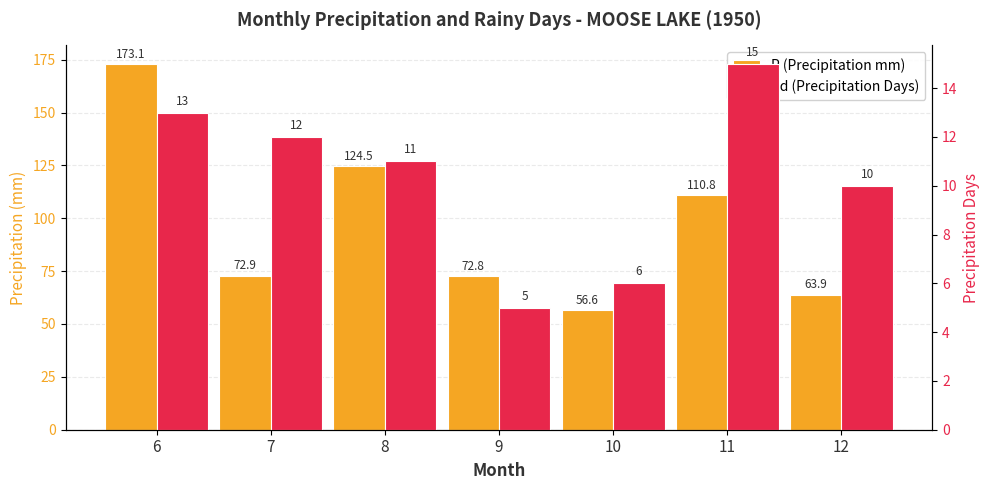

At 12, list the series in order from smallest to largest.

Pd (Precipitation Days), P (Precipitation mm)